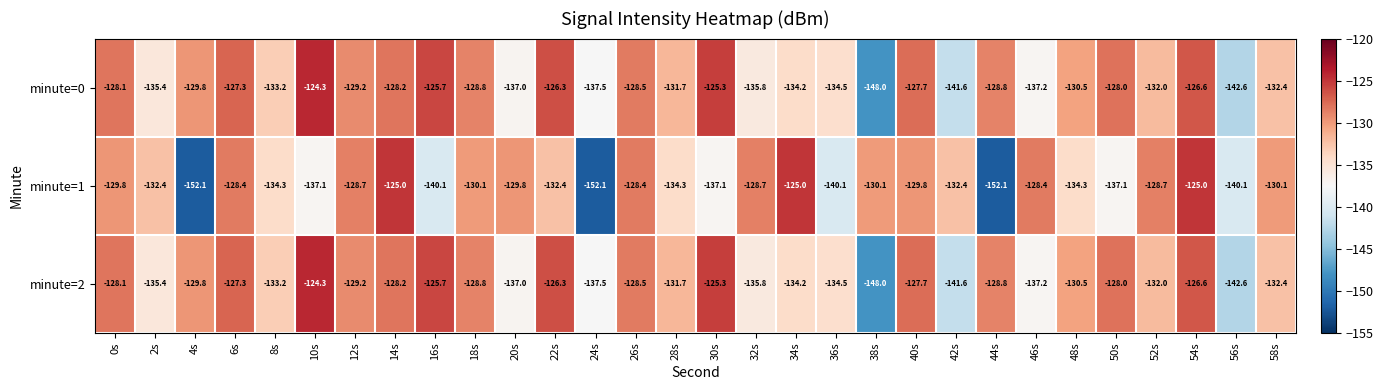

How many data points in minute=0 are above -129?

13